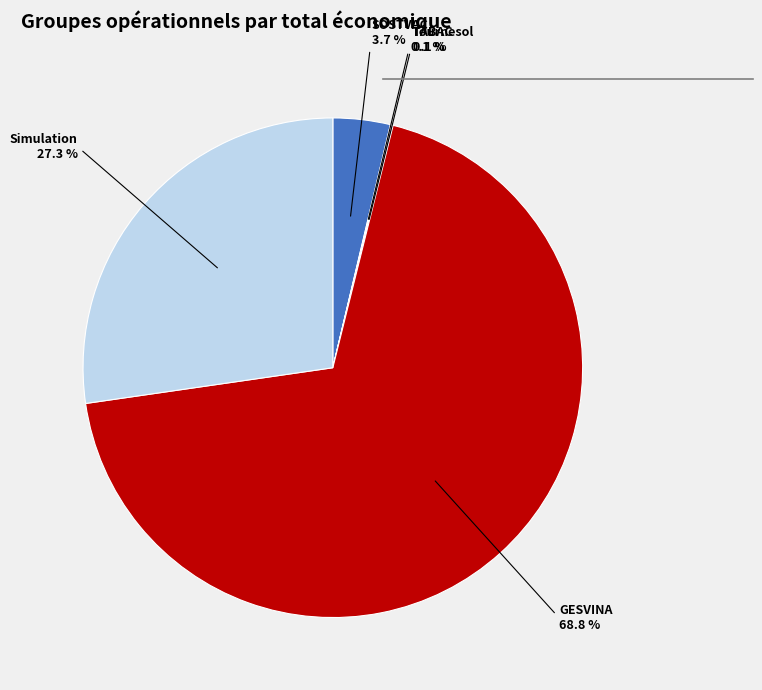

Is there a majority slice in this chart?

Yes